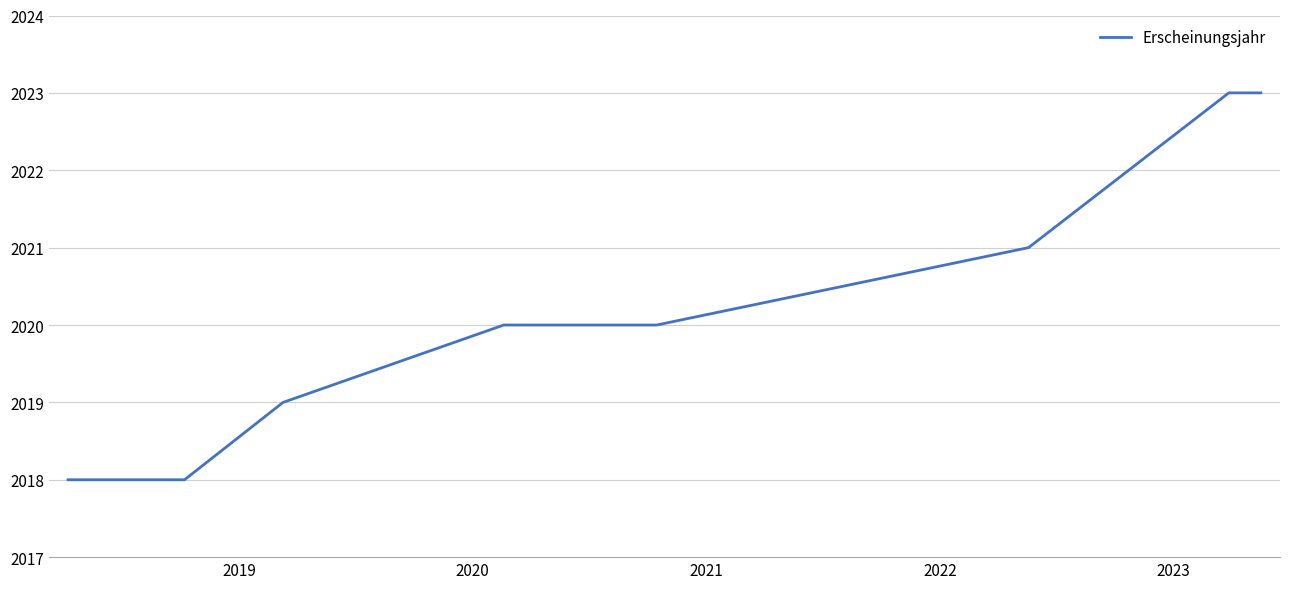

What is the value of the 7th point from the left?

2021